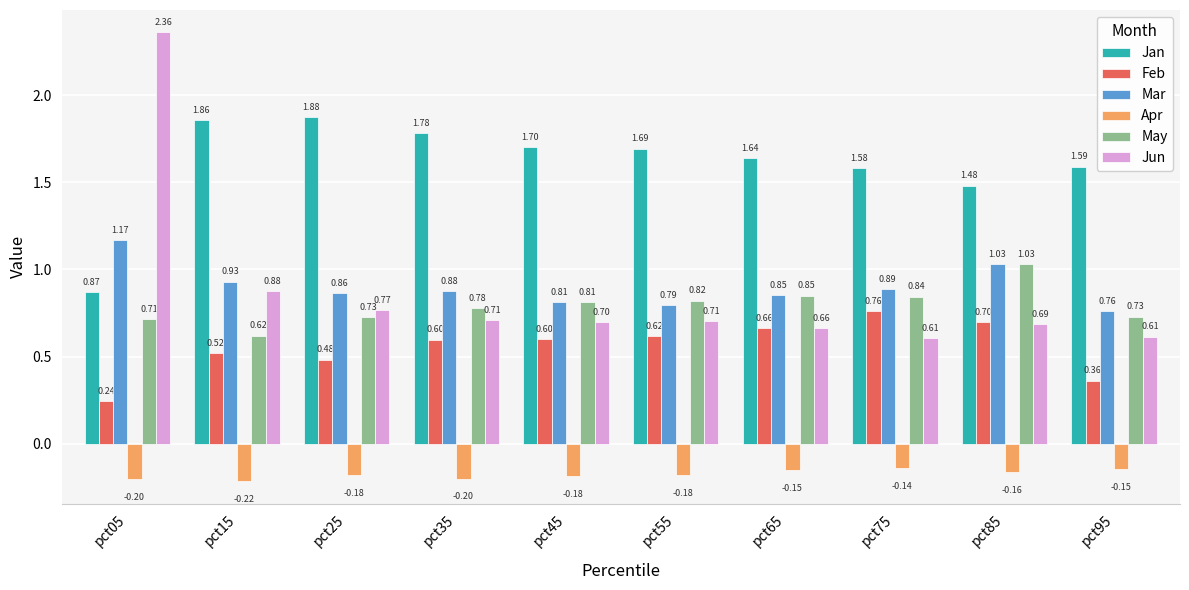

What is the sum of the Mar values at pct15 and pct95?

1.7